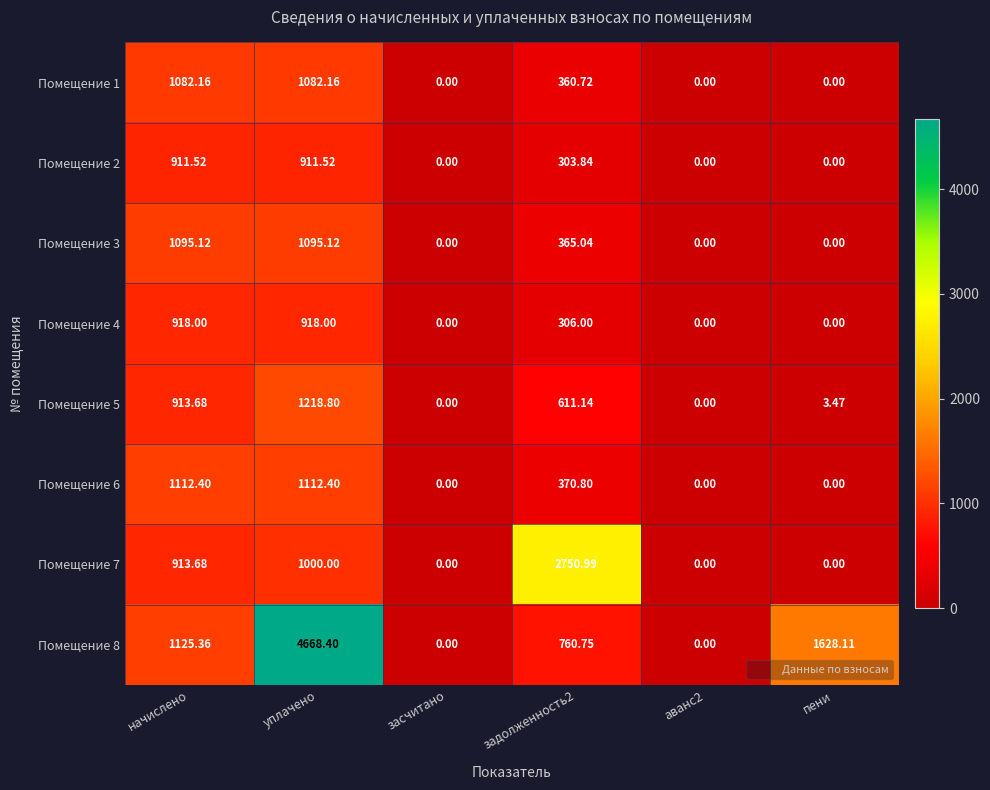

Where does the Помещение 2 series first go above 303?

начислено